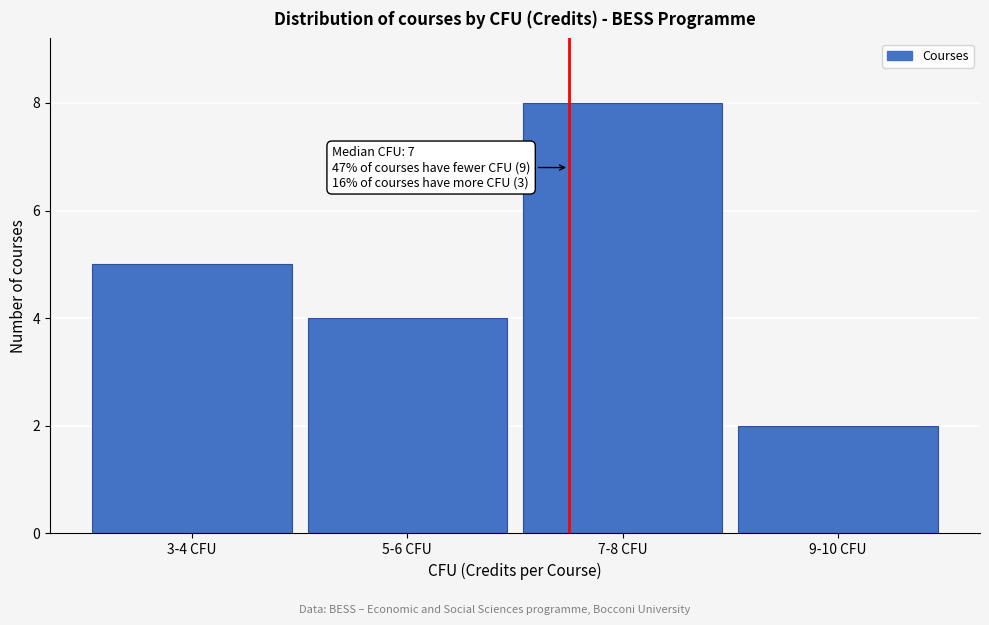

Reading left to right, what are all the values shown in this chart?

3-4 CFU=5	5-6 CFU=4	7-8 CFU=8	9-10 CFU=2